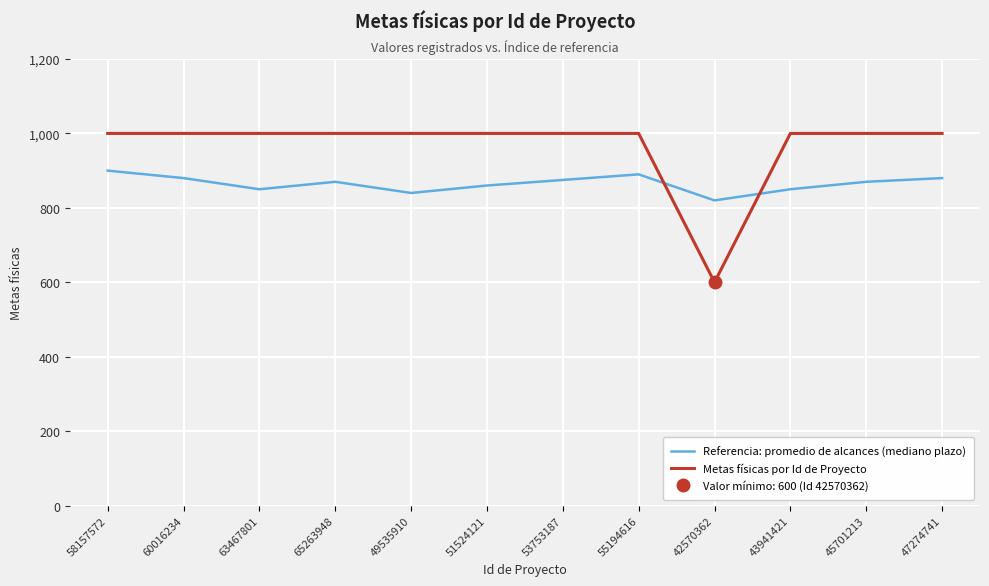

List the series in order of their overall mean, lowest first.

Referencia: promedio de alcances (mediano plazo), Metas físicas por Id de Proyecto